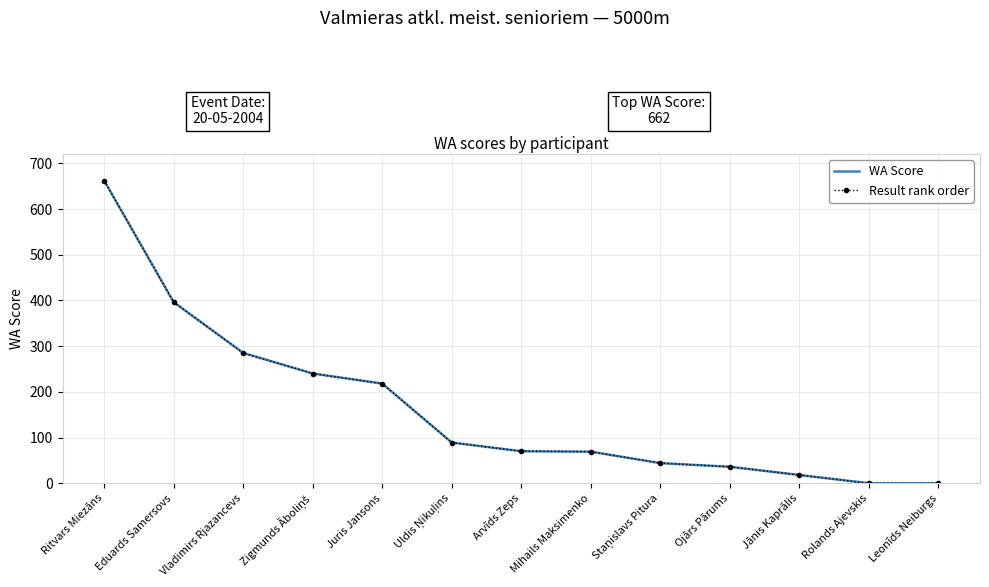

Count the number of data series in this chart.

2